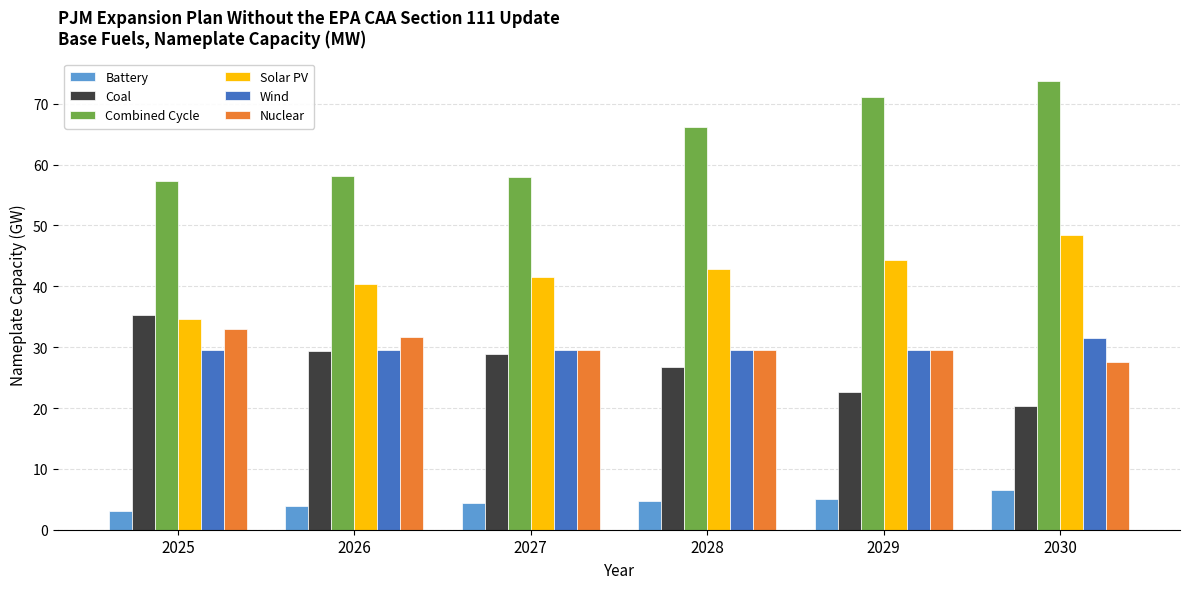

Which series has the largest range (max minus min)?

Combined Cycle